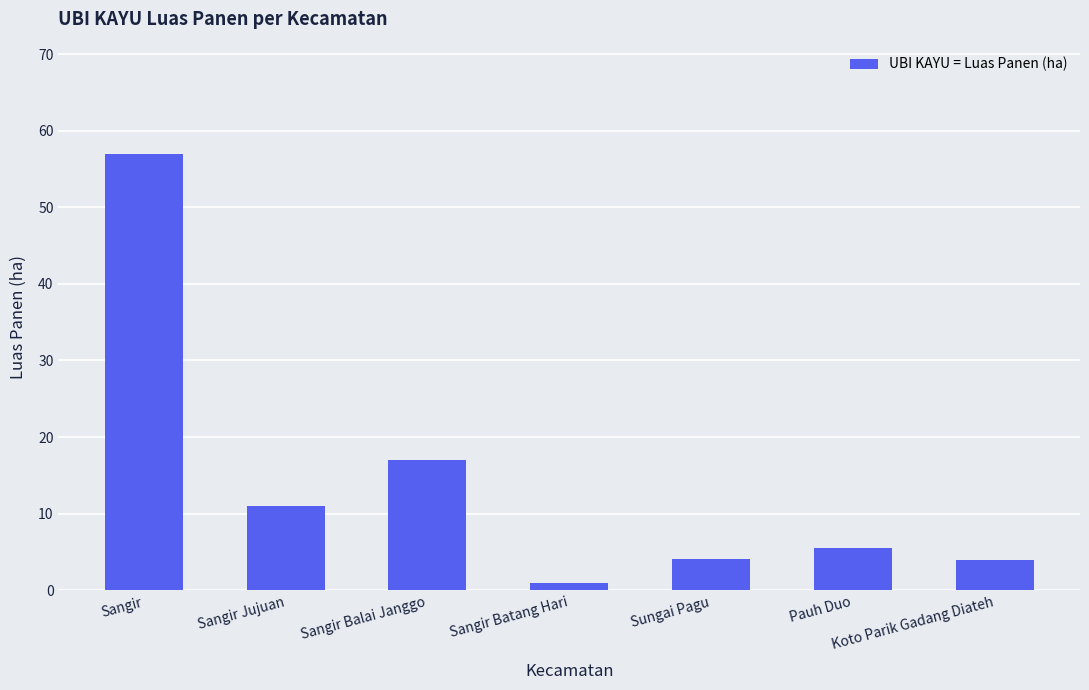

Which label corresponds to the smallest value in the chart?

Sangir Batang Hari